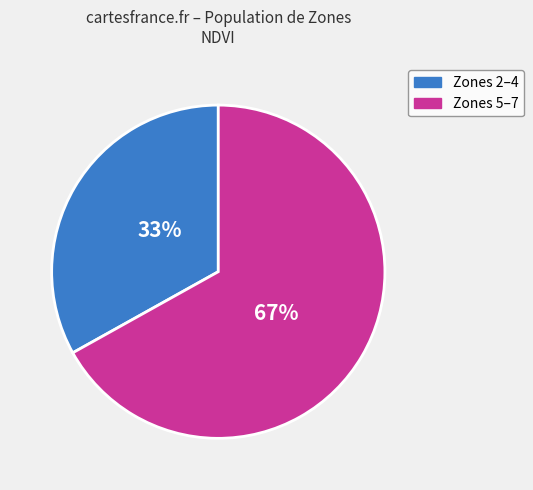

To the nearest percent, what is the difference between the Zones 5–7 and Zones 2–4 slice percentages?

34%